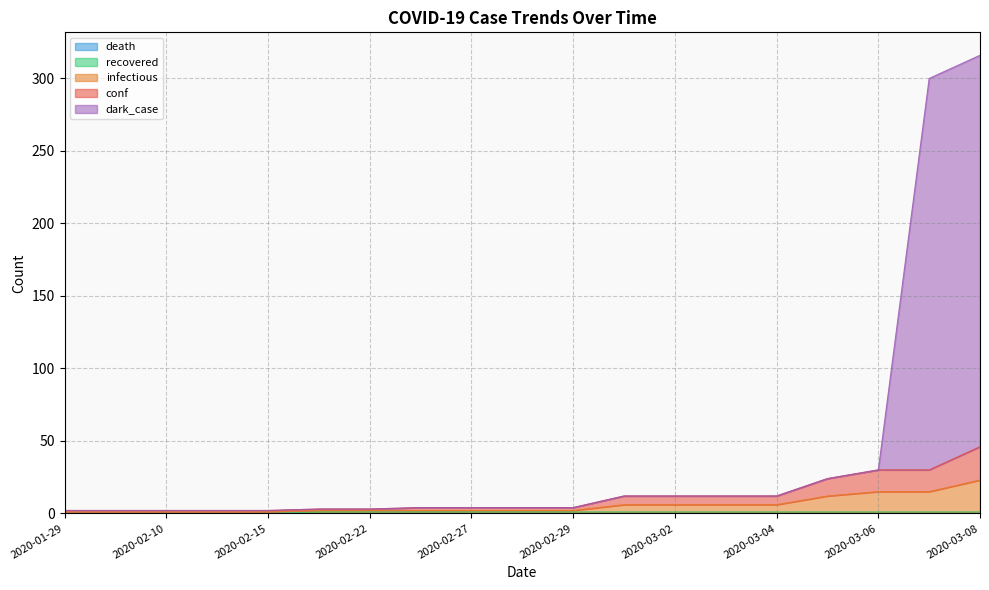

What is the label of the 8th point from the right?

2020-03-01